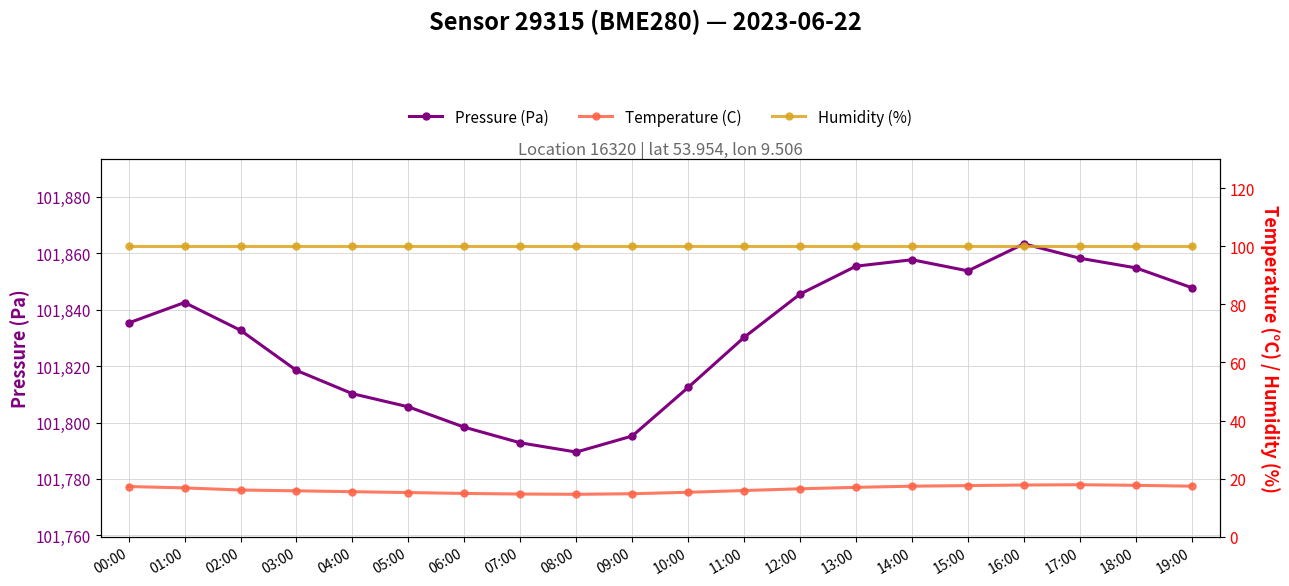

At how many categories does at least one series exceed 36933?

20